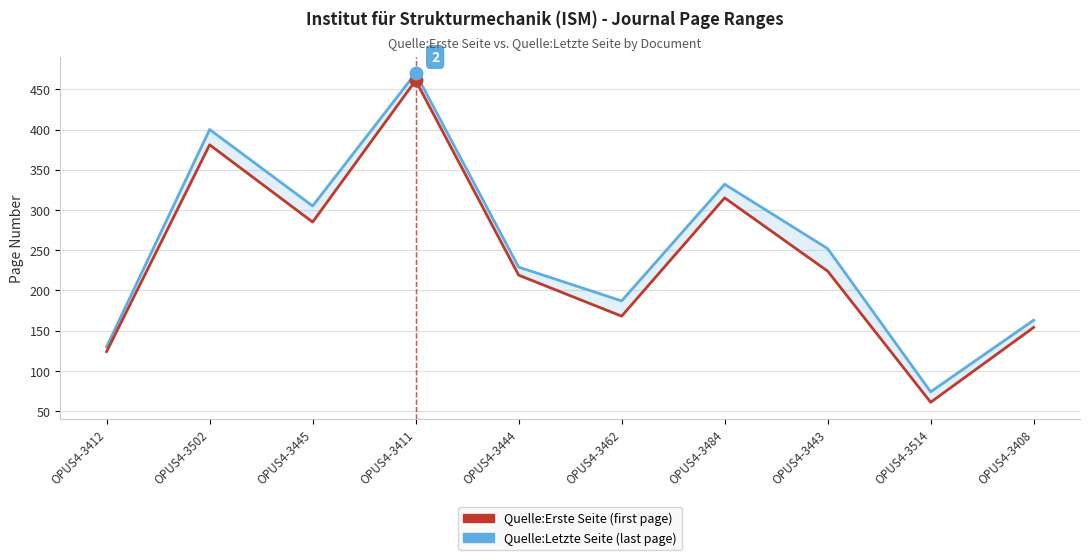

How many values in the Quelle:Letzte Seite series exceed 252?

4